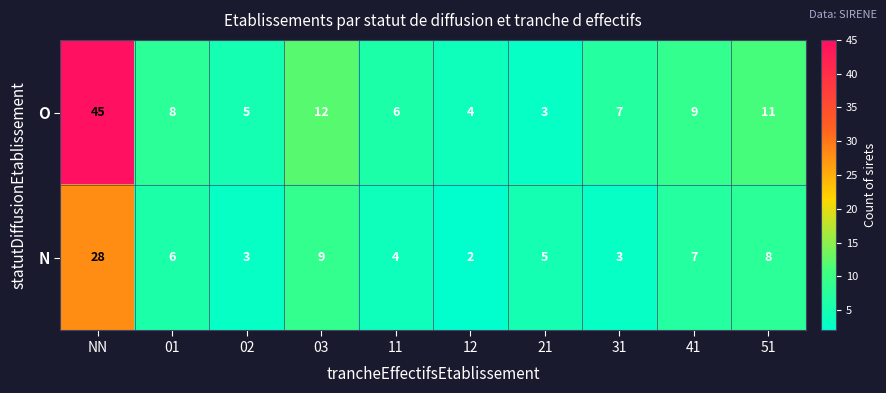

At which label does O first exceed 8?

NN